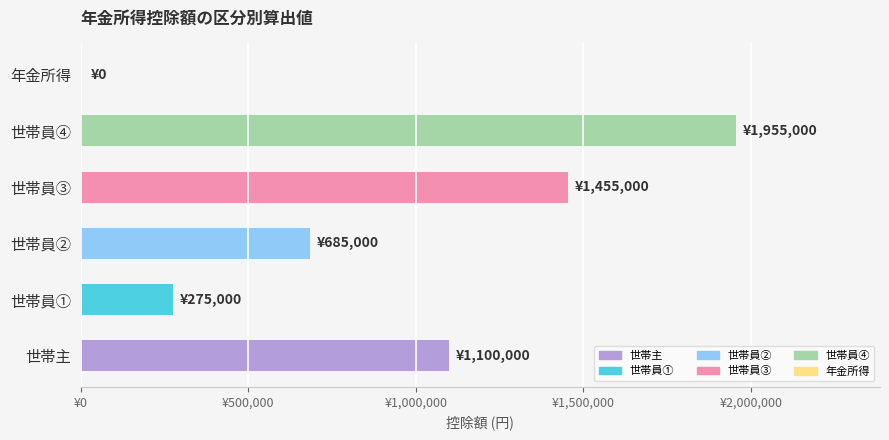

What is the difference between the maximum and minimum values?

1955000